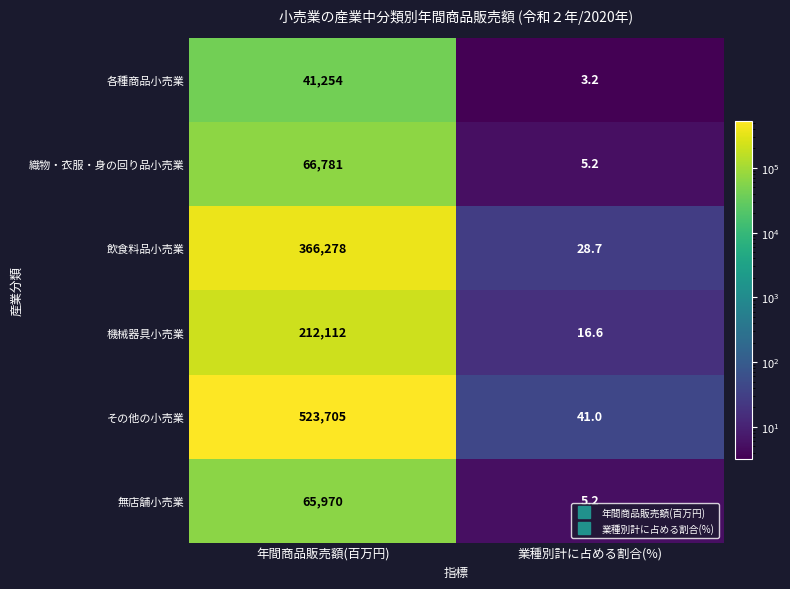

Rank the series at 年間商品販売額(百万円) from lowest to highest value.

各種商品小売業, 無店舗小売業, 織物・衣服・身の回り品小売業, 機械器具小売業, 飲食料品小売業, その他の小売業